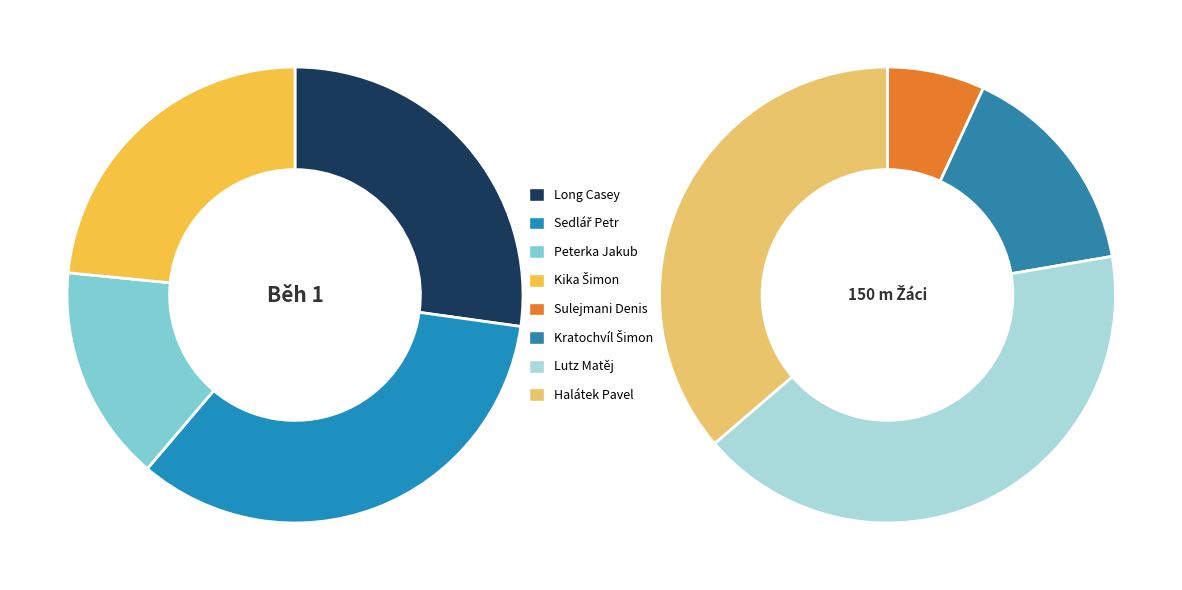

What is the smallest slice in the pie chart?

Sulejmani Denis